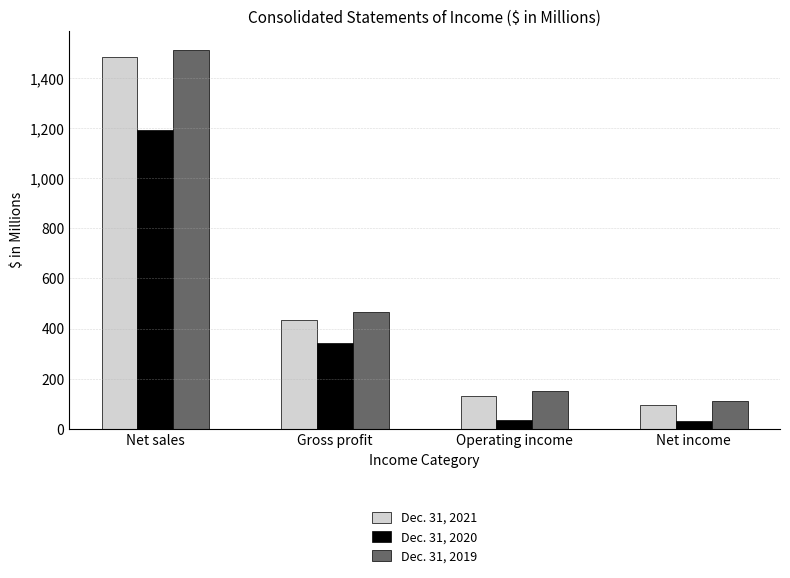

At which category does the chart reach its peak across all series?

Net sales